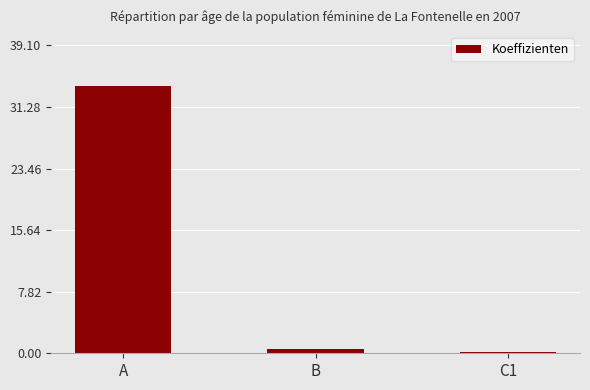

Are the bars grouped side by side (vs. stacked)?

No